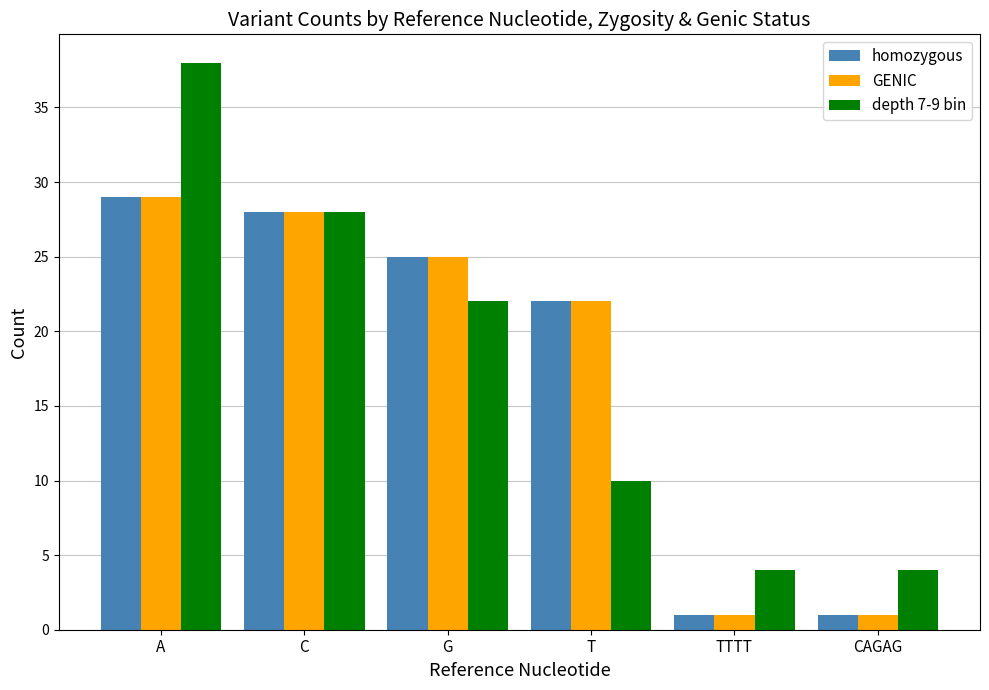

Which series has the largest range (max minus min)?

depth 7-9 bin